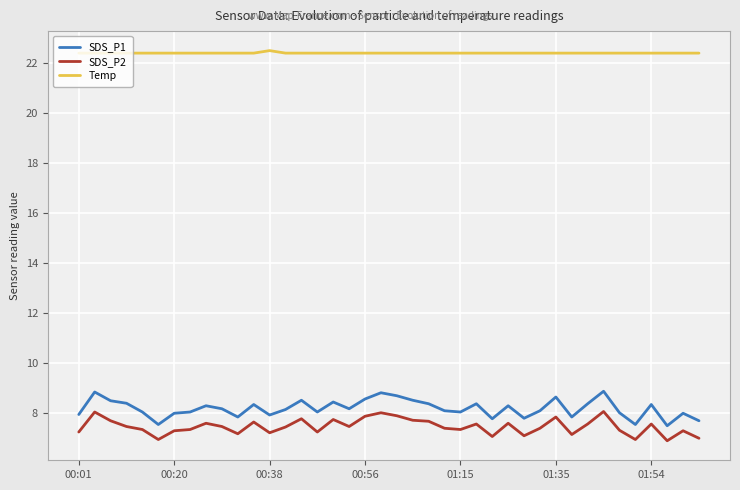

Is this an area chart (filled region under the line)?

No